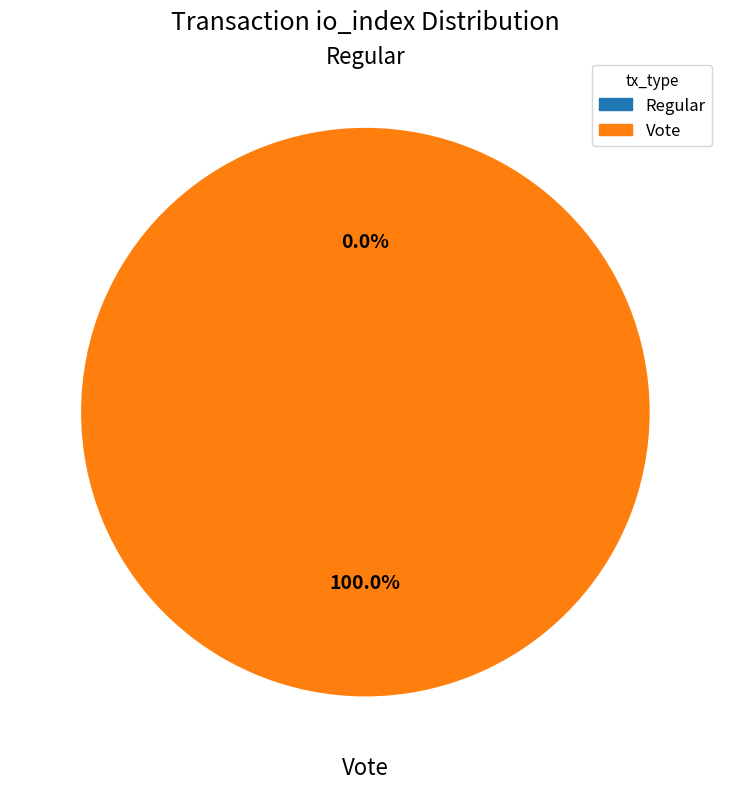

How many segments does this pie chart have?

2